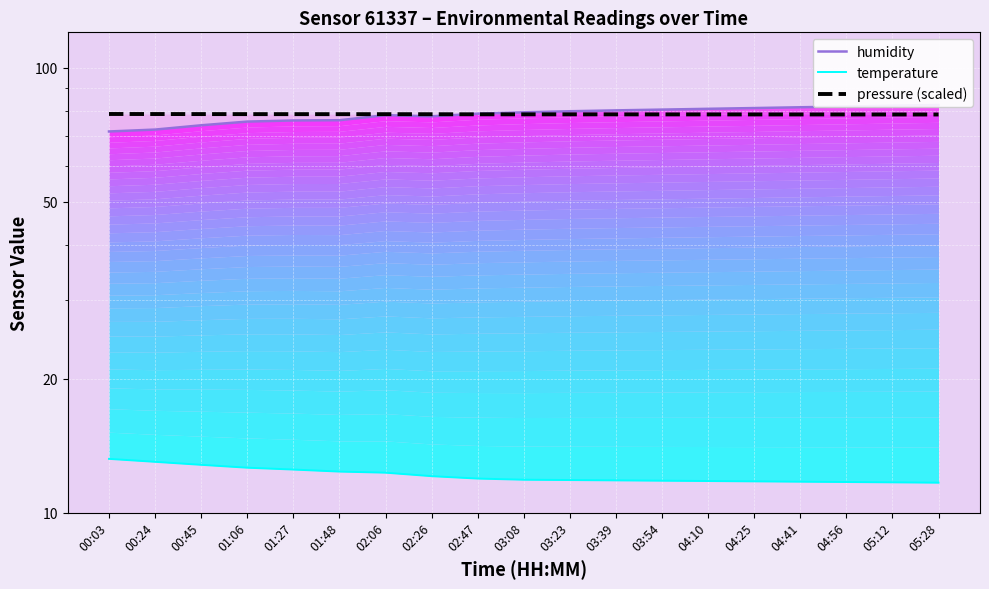

Reading right to left, list all the values displayed in this chart.

humidity: 82.4	82.1	81.8	81.4	81.1	80.8	80.5	80.1	79.8	79.3	78.8	77.7	78.2	76.2	76.1	75.6	74.2	72.5	71.8
temperature: 11.7	11.7	11.7	11.7	11.8	11.8	11.8	11.8	11.8	11.8	11.9	12.1	12.3	12.4	12.5	12.6	12.8	13.0	13.2
pressure (scaled): 78.4	78.4	78.5	78.5	78.5	78.5	78.5	78.5	78.5	78.5	78.5	78.5	78.6	78.6	78.6	78.6	78.6	78.6	78.6